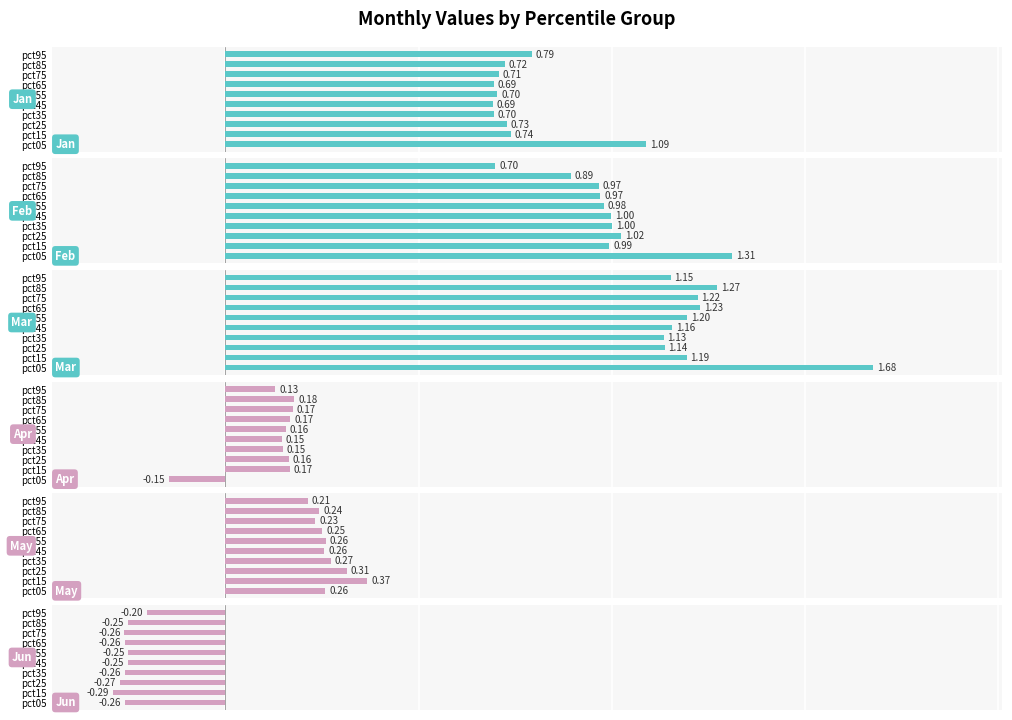

Count the number of categories in the chart.

10